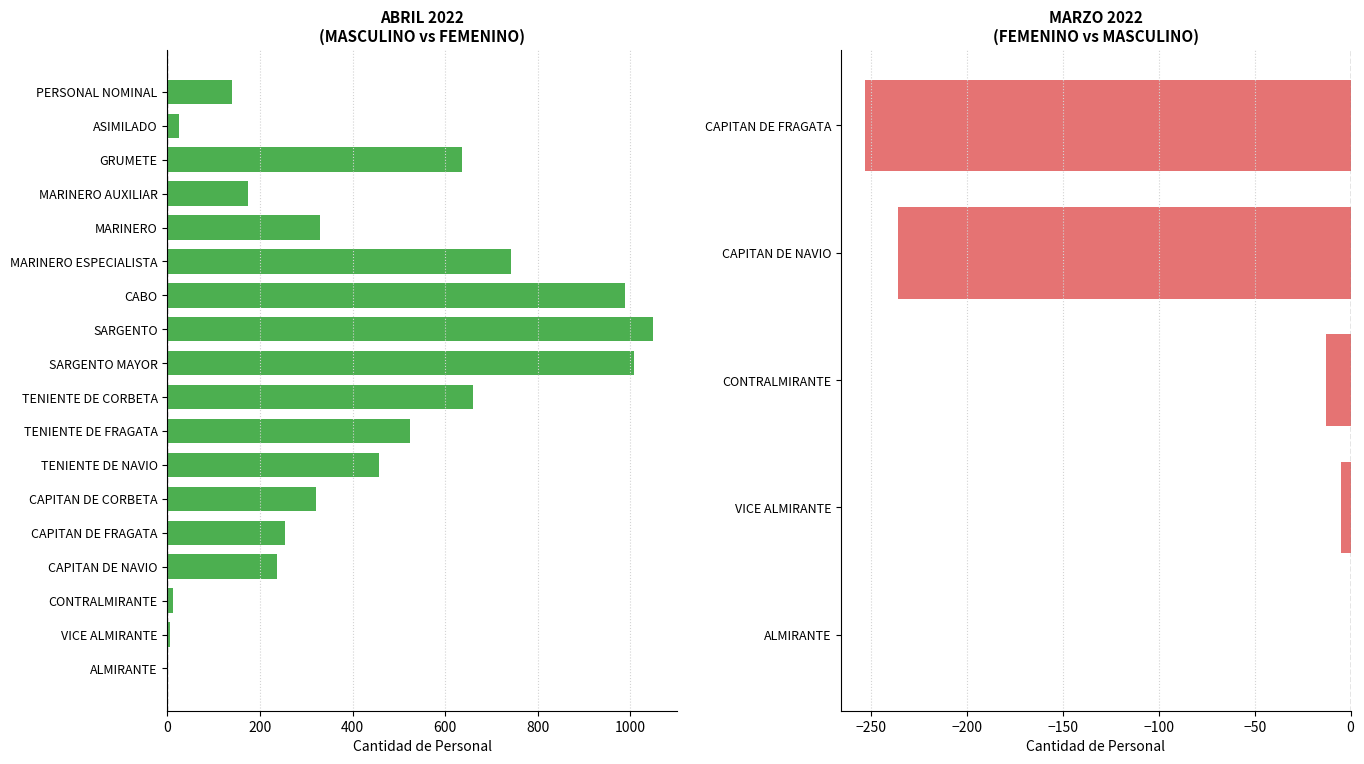

Which series has the largest total across all categories?

MASCULINO